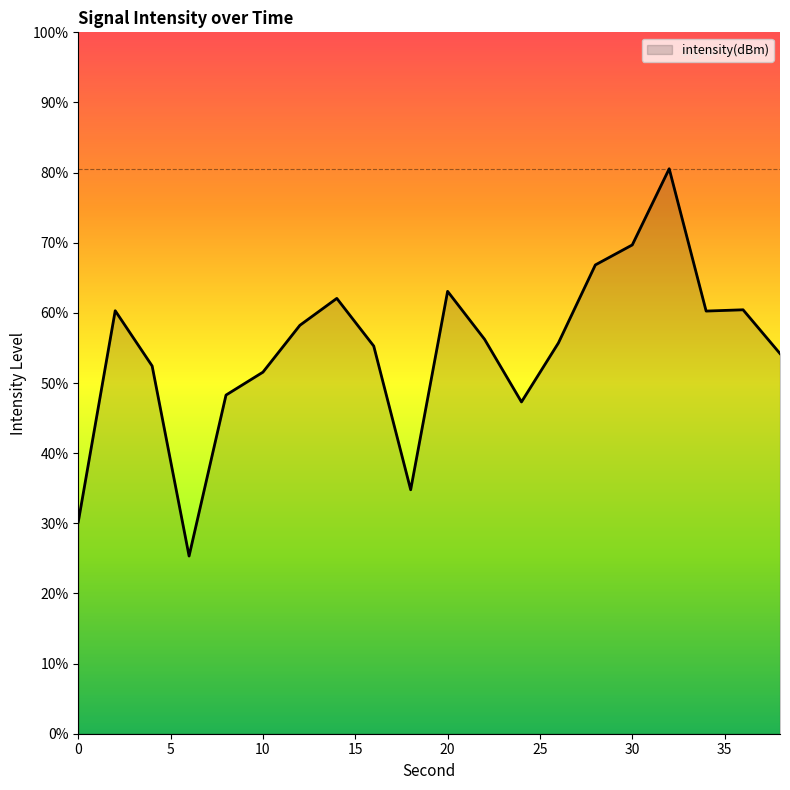

How many series are shown in this chart?

1